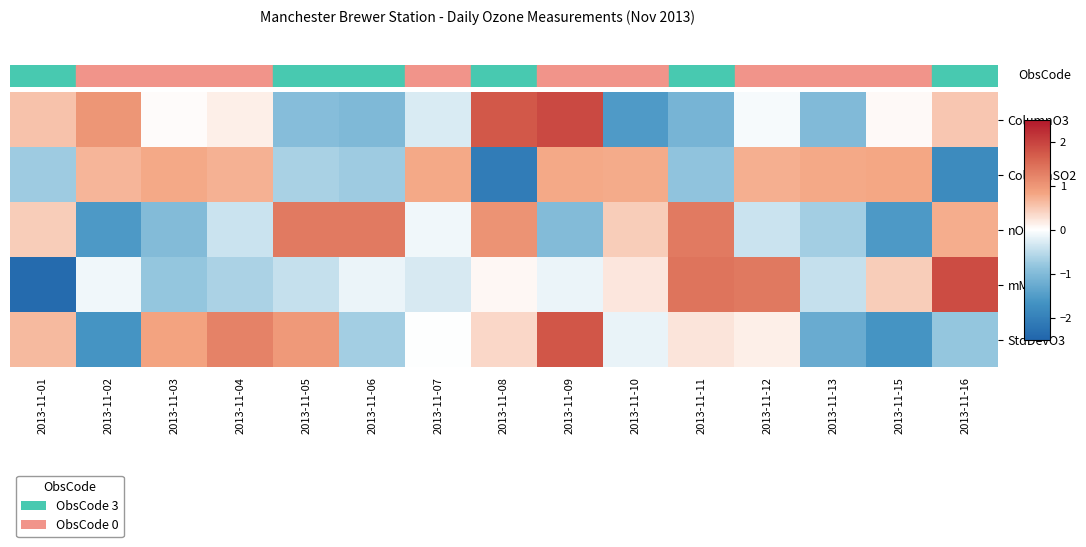

Which has a higher value, 2013-11-11 or 2013-11-09?

2013-11-09